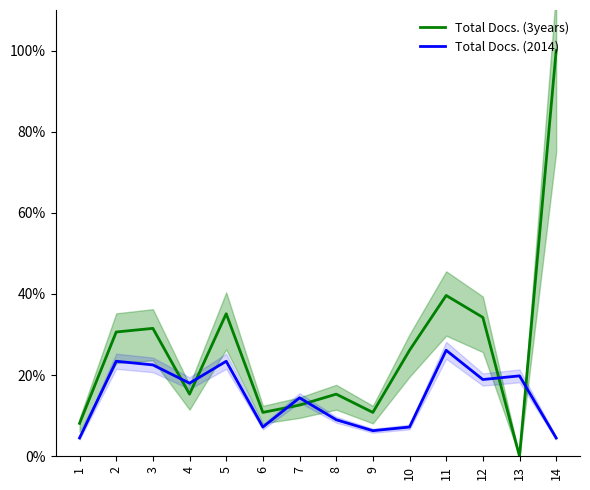

What is the sum of the Total Docs. (3years) values at 5 and 9?

45.9